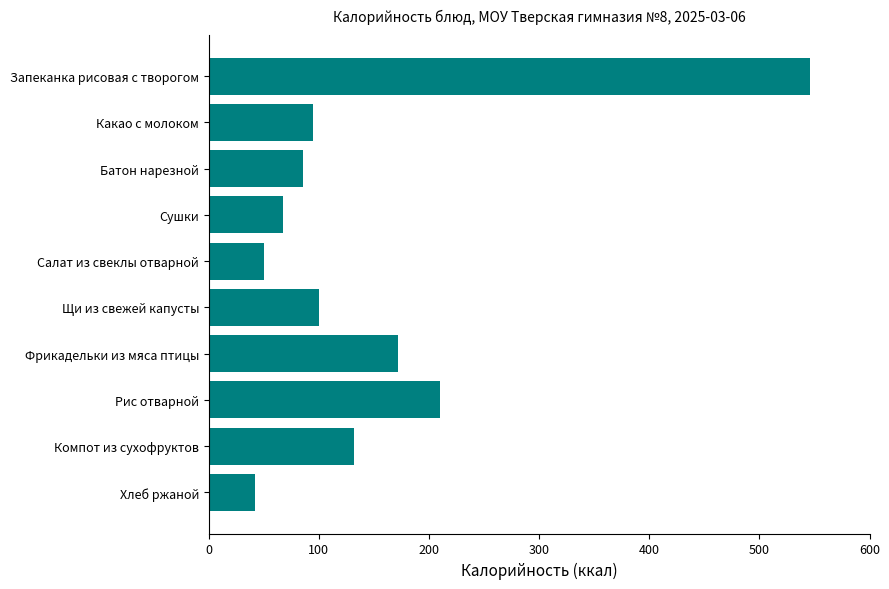

Rank the categories by value from highest to lowest.

Запеканка рисовая с творогом, Рис отварной, Фрикадельки из мяса птицы, Компот из сухофруктов, Щи из свежей капусты, Какао с молоком, Батон нарезной, Сушки, Салат из свеклы отварной, Хлеб ржаной